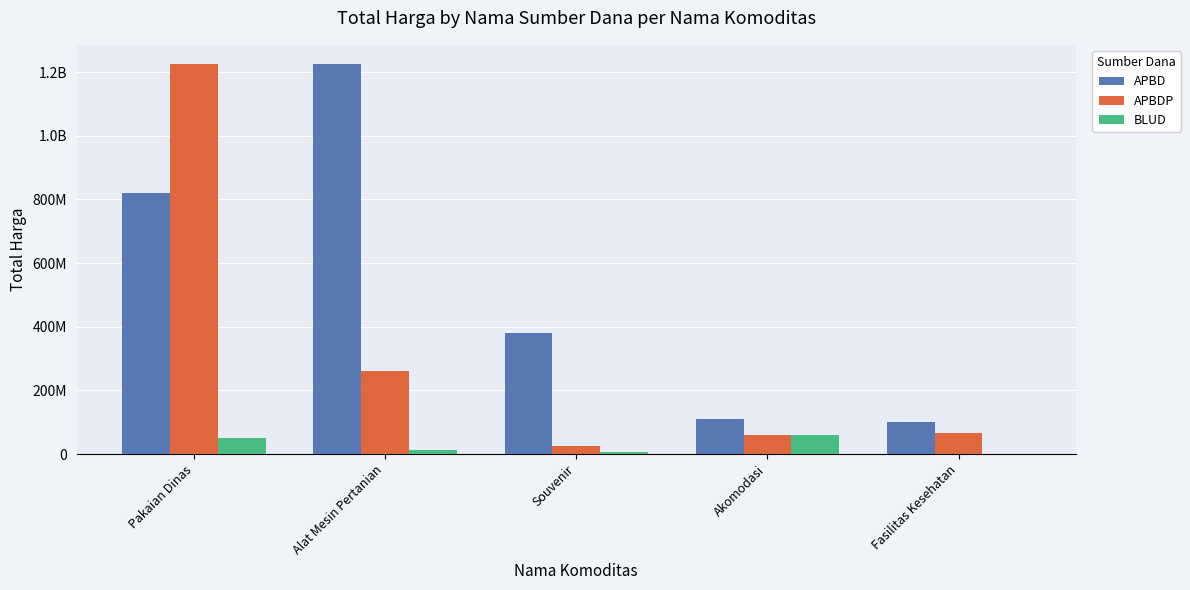

Which series has the largest total across all categories?

APBD